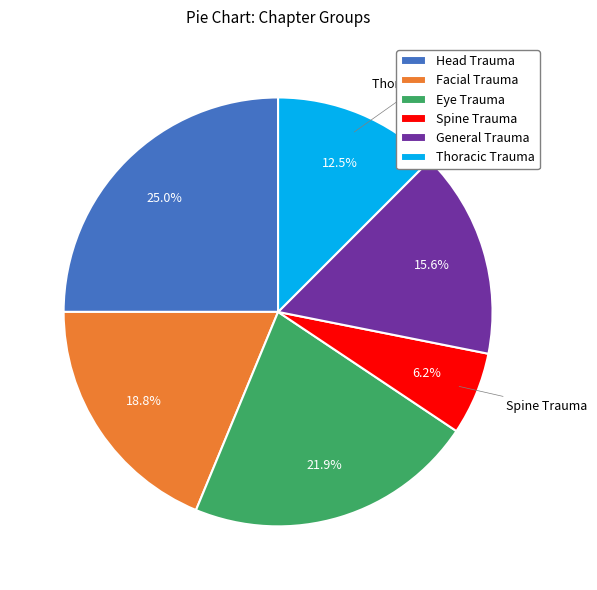

To the nearest percent, what percentage of the pie is Head Trauma?

25%